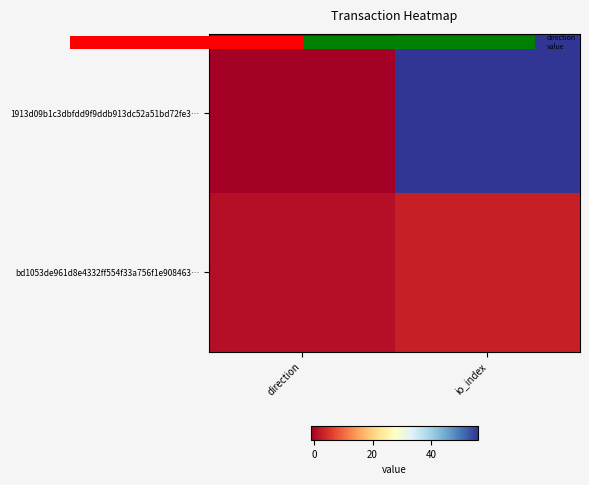

Which has a higher value, direction or io_index?

io_index